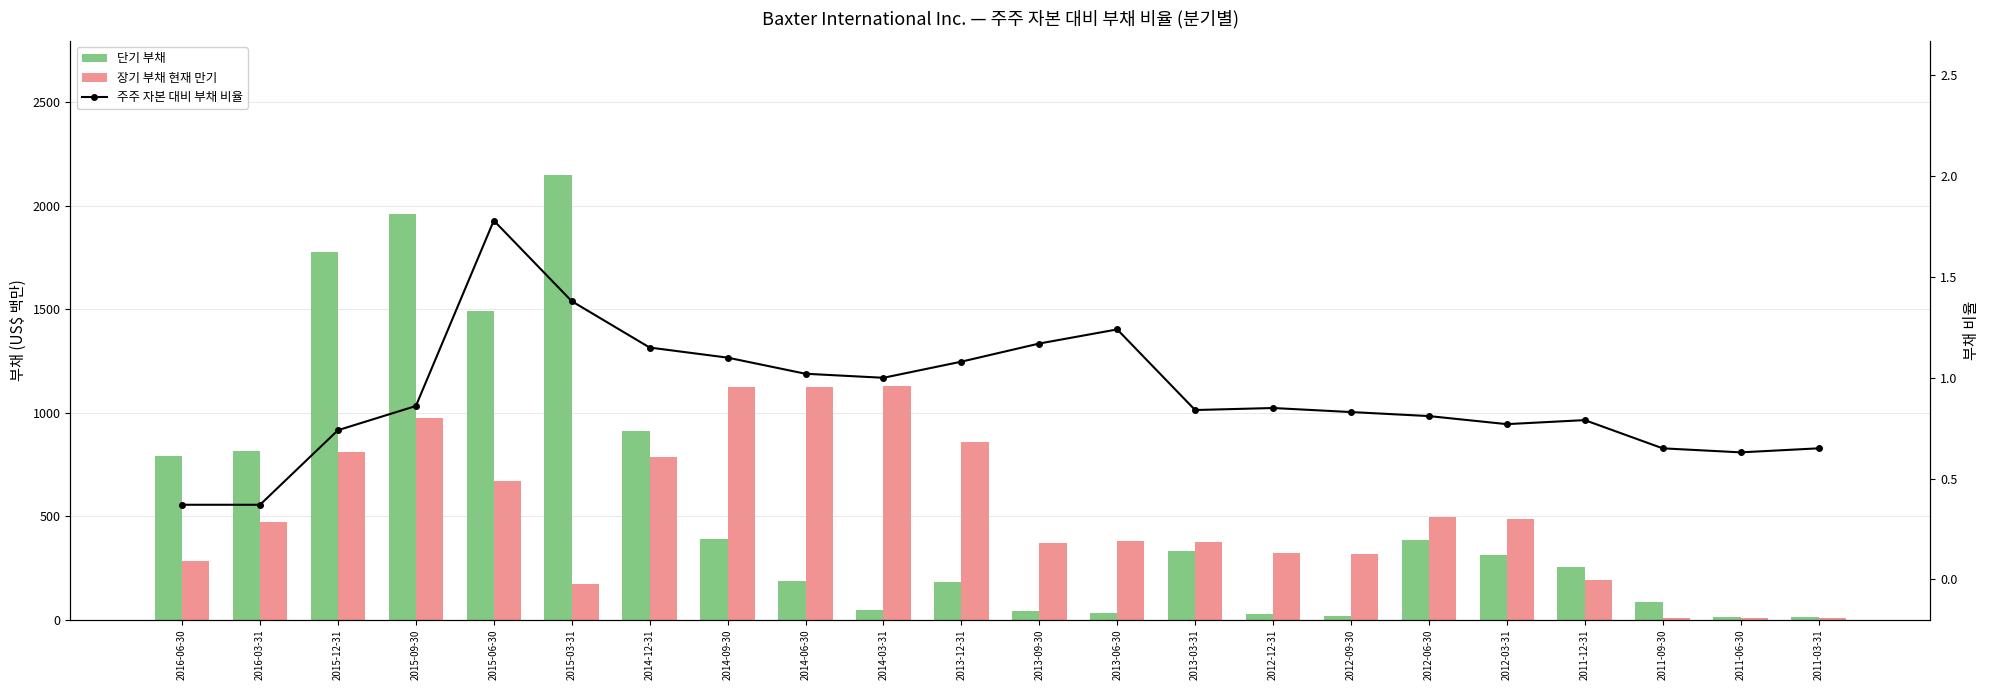

Rank the categories by 장기 부채 현재 만기 value from lowest to highest.

2011-09-30, 2011-06-30, 2011-03-31, 2015-03-31, 2011-12-31, 2016-06-30, 2012-09-30, 2012-12-31, 2013-09-30, 2013-03-31, 2013-06-30, 2016-03-31, 2012-03-31, 2012-06-30, 2015-06-30, 2014-12-31, 2015-12-31, 2013-12-31, 2015-09-30, 2014-09-30, 2014-06-30, 2014-03-31